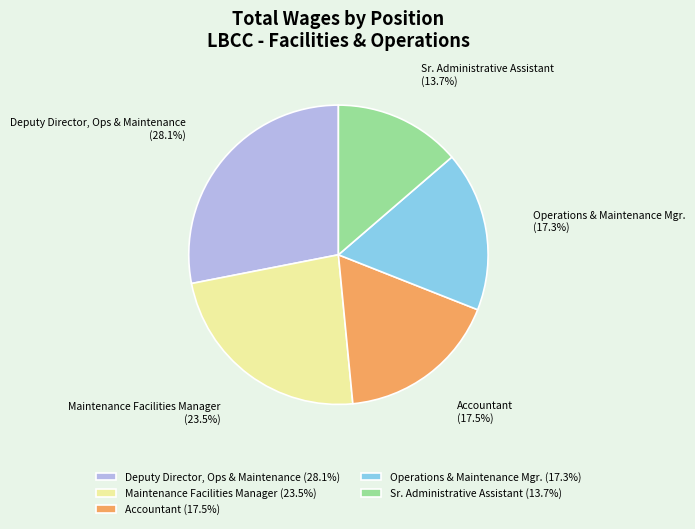

The Maintenance Facilities Manager slice represents 16% of the pie. True or false?

False